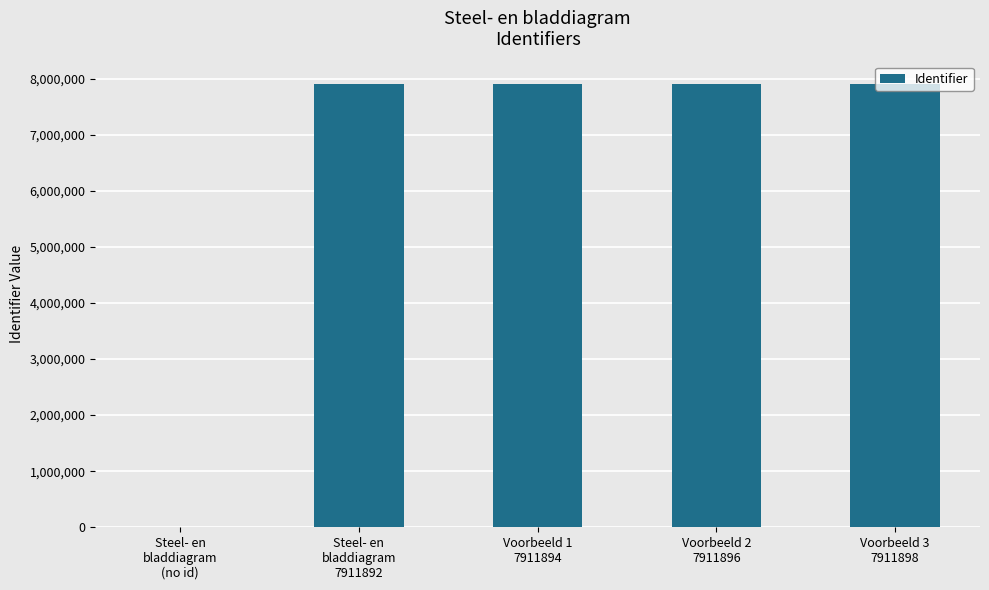

What is the maximum value shown in the chart?

7911898